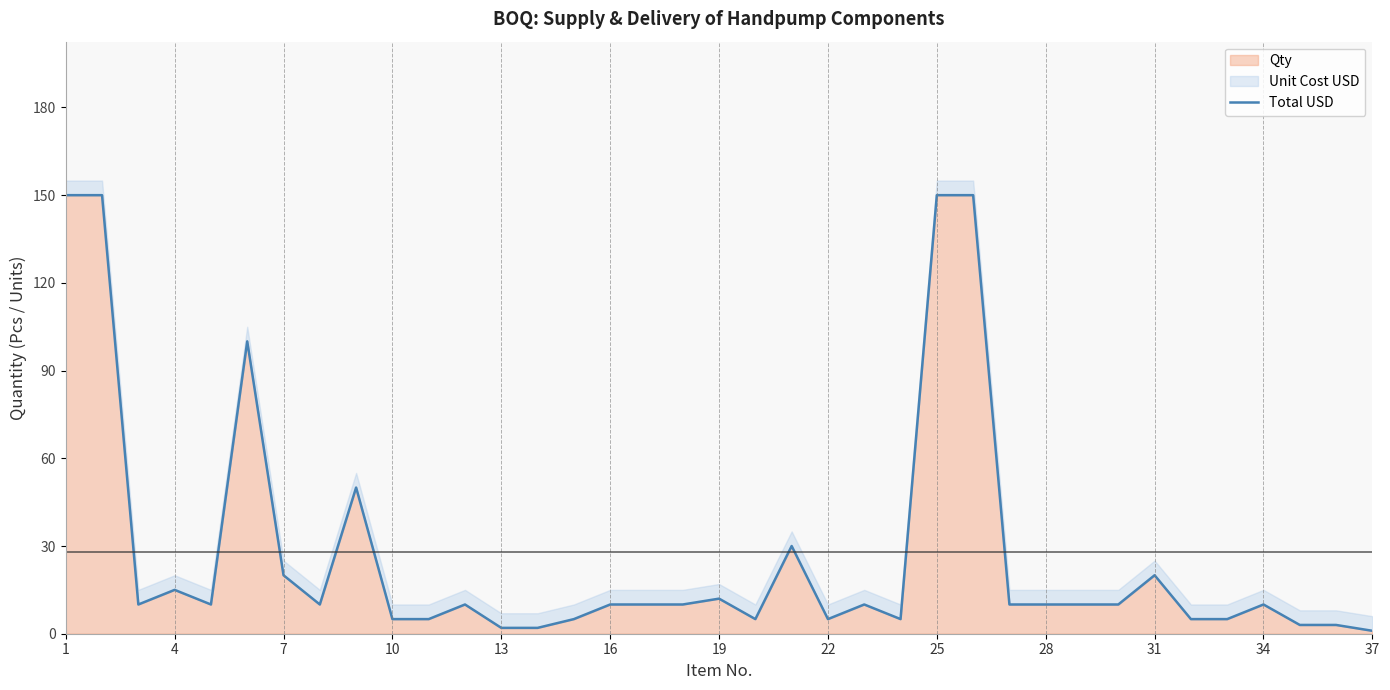

The value of Qty at 10 is 5. True or false?

True